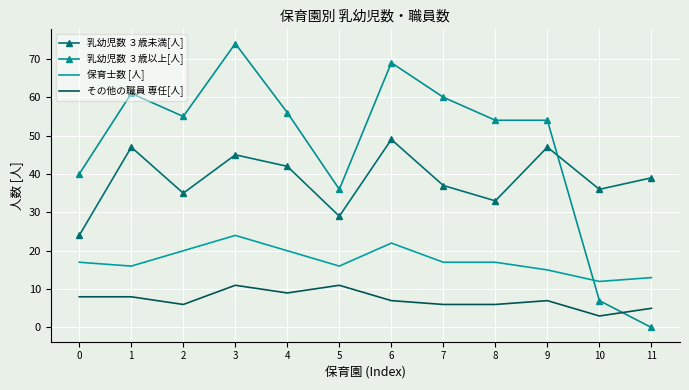

List the series in order of their peak value, lowest first.

その他の職員 専任[人], 保育士数 [人], 乳幼児数 ３歳未満[人], 乳幼児数 ３歳以上[人]